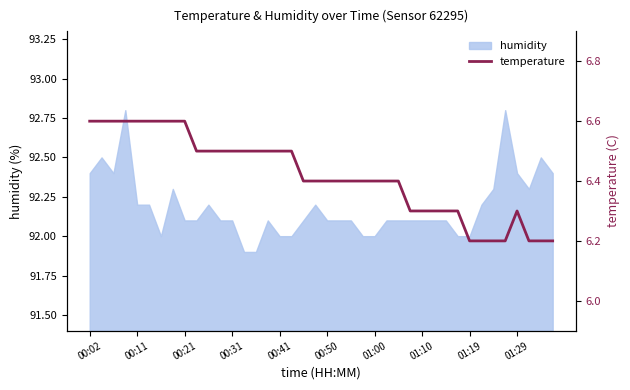

What is the highest value of the humidity series?

92.8